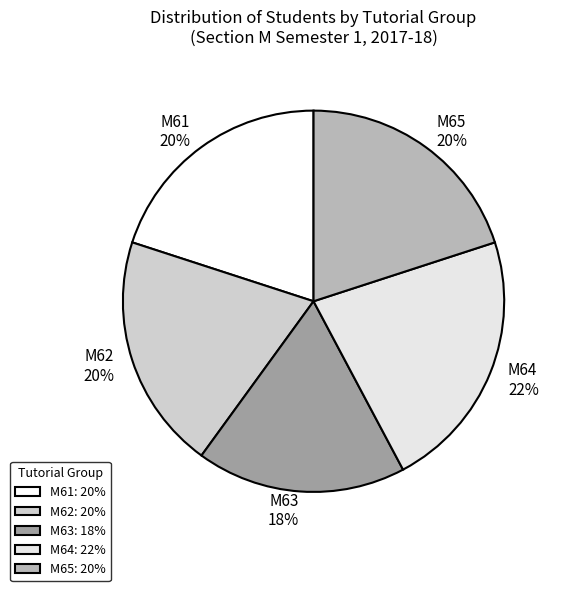

Which category has the smallest portion of the pie?

M63